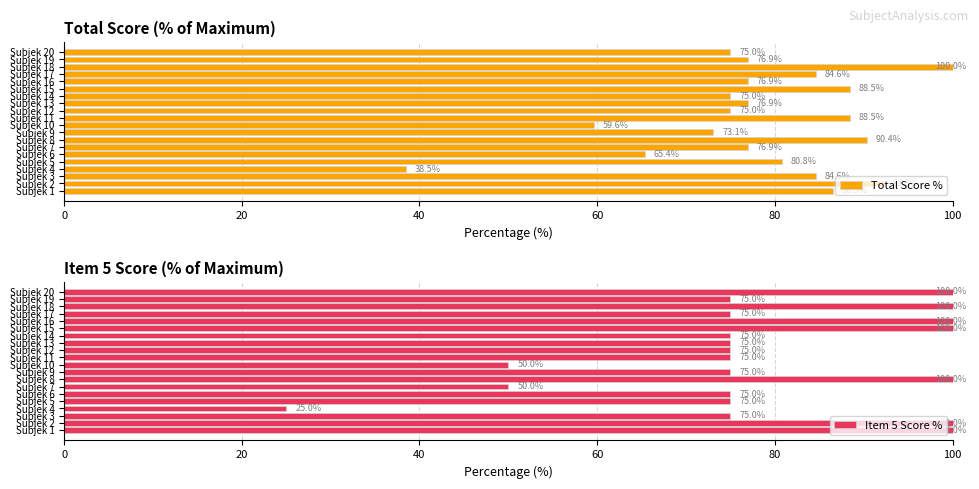

What is the difference between the maximum and minimum values in the Total Score % series?

61.5